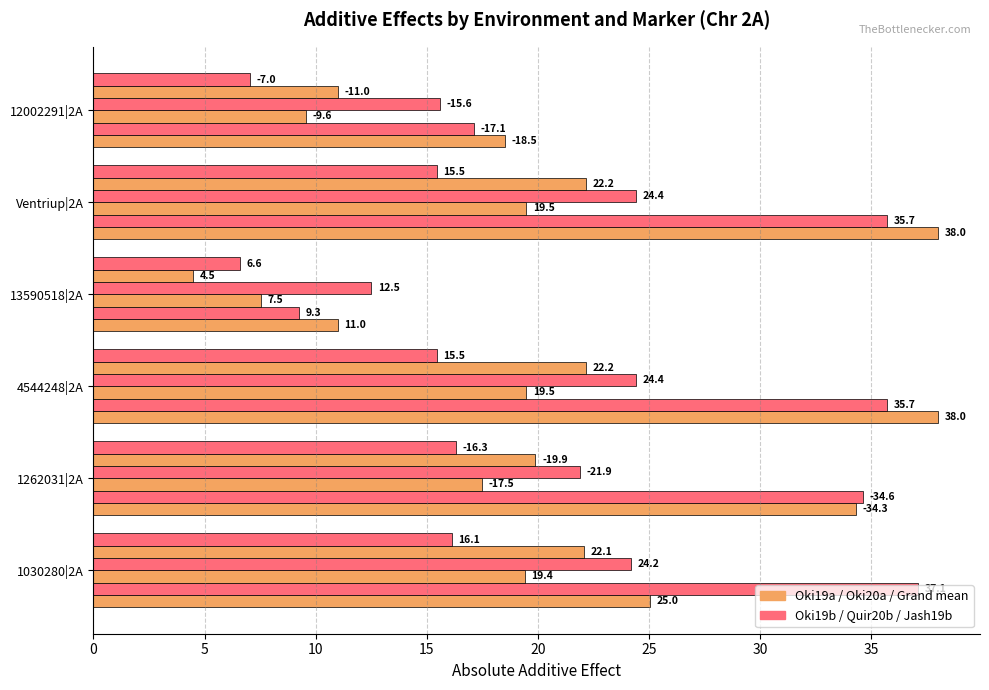

Count the number of data series in this chart.

6